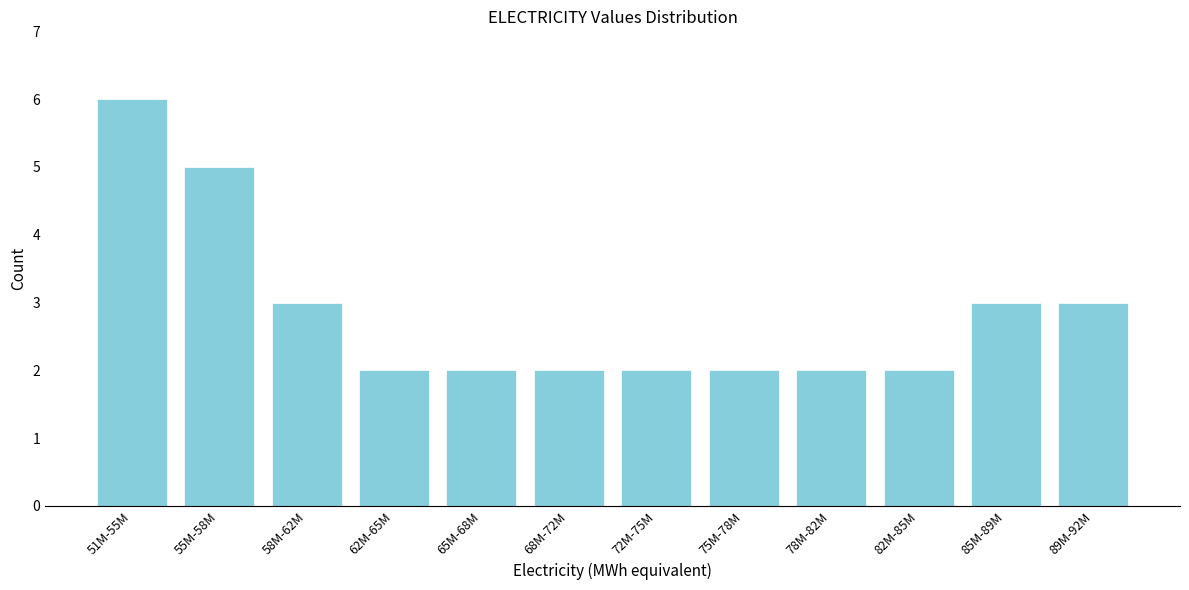

Reading right to left, what are all the values shown in this chart?

89M-92M=3	85M-89M=3	82M-85M=2	78M-82M=2	75M-78M=2	72M-75M=2	68M-72M=2	65M-68M=2	62M-65M=2	58M-62M=3	55M-58M=5	51M-55M=6